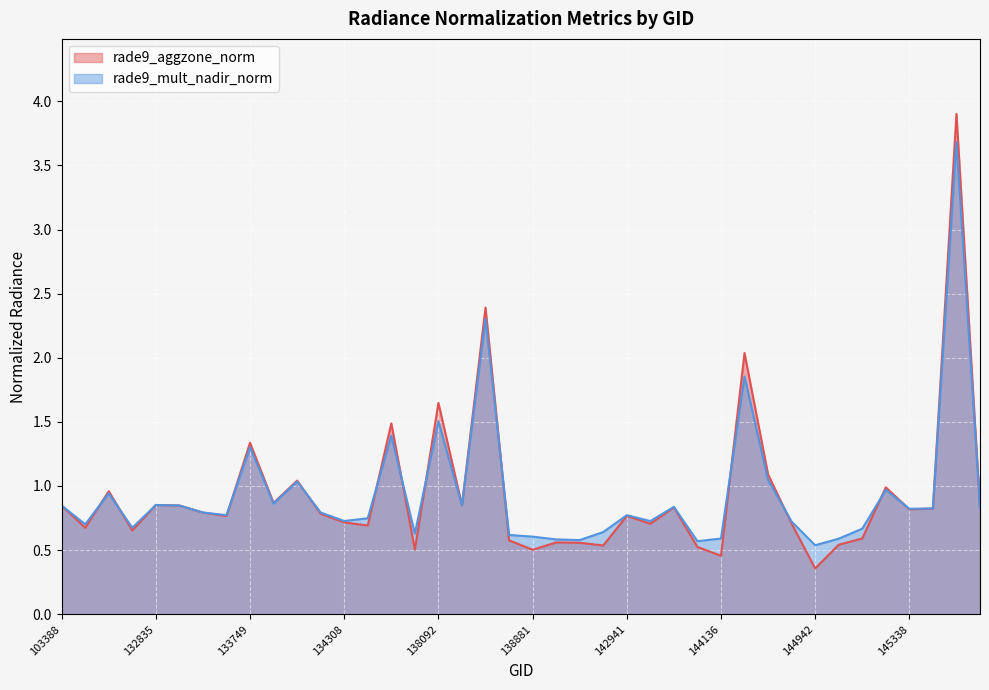

List the series in order of their overall mean, highest first.

rade9_mult_nadir_norm, rade9_aggzone_norm